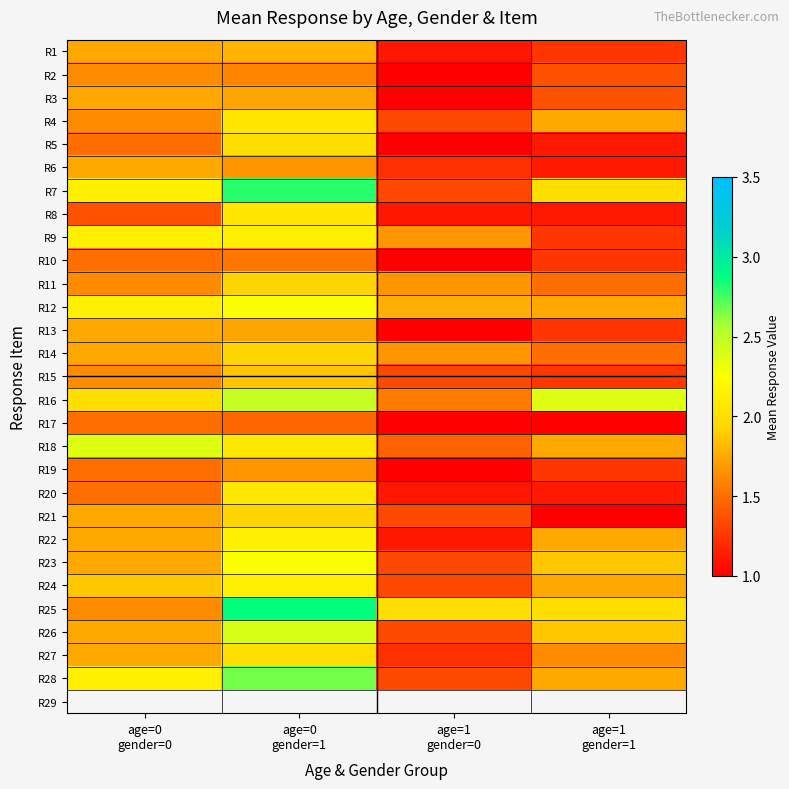

Which label corresponds to the smallest value in the chart?

age=1
gender=0